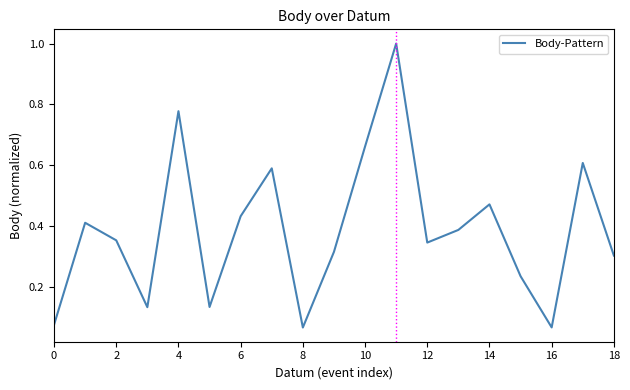

How many points are higher than both their immediate neighbors (excluding endpoints)?

6